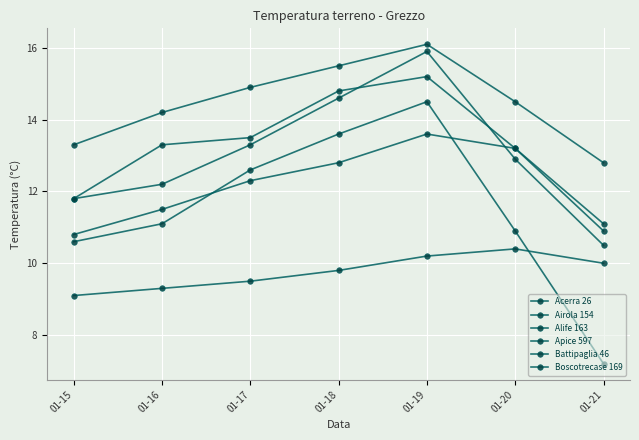

The Battipaglia 46 series shows 15.2 at 01-19. True or false?

True